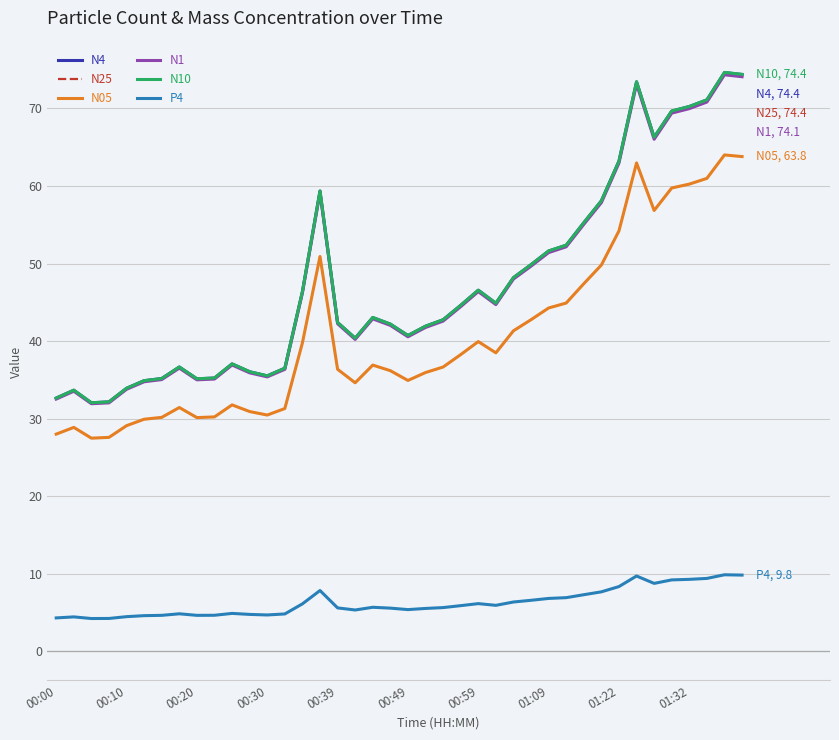

Count the number of categories in the chart.

40